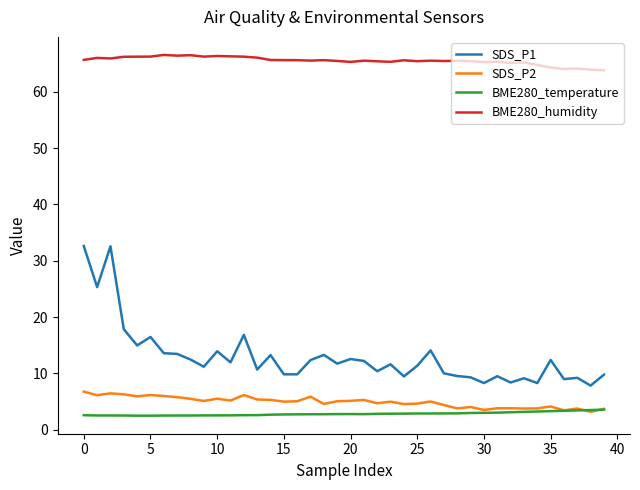

Which series has the largest total across all categories?

BME280_humidity